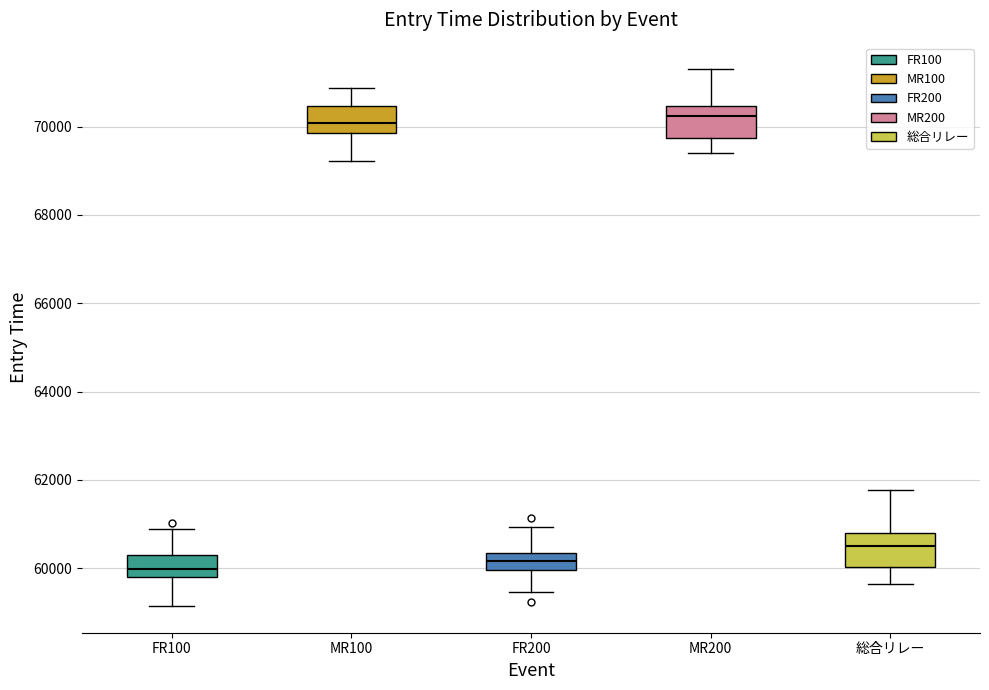

Where does the median line of the box for FR200 sit on the y-axis? The values are not printed on the chart, so give them approximately, as read against the axis.

60200